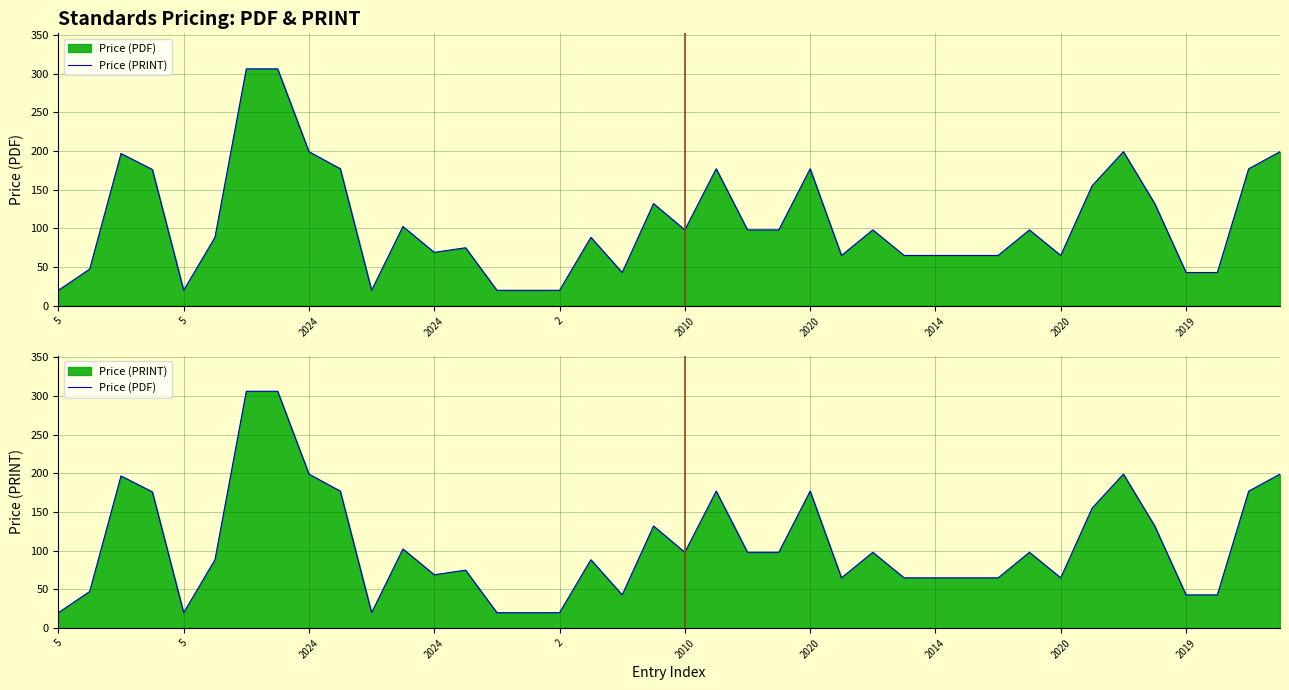

True or false: Price (PRINT) has more than 2 interior local peaks.

True